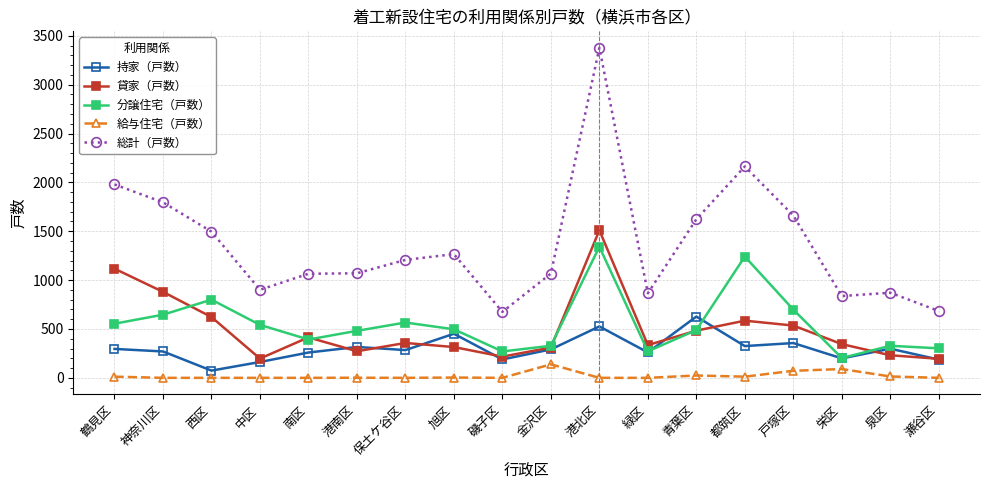

At which label does 給与住宅（戸数） first exceed 1?

鶴見区